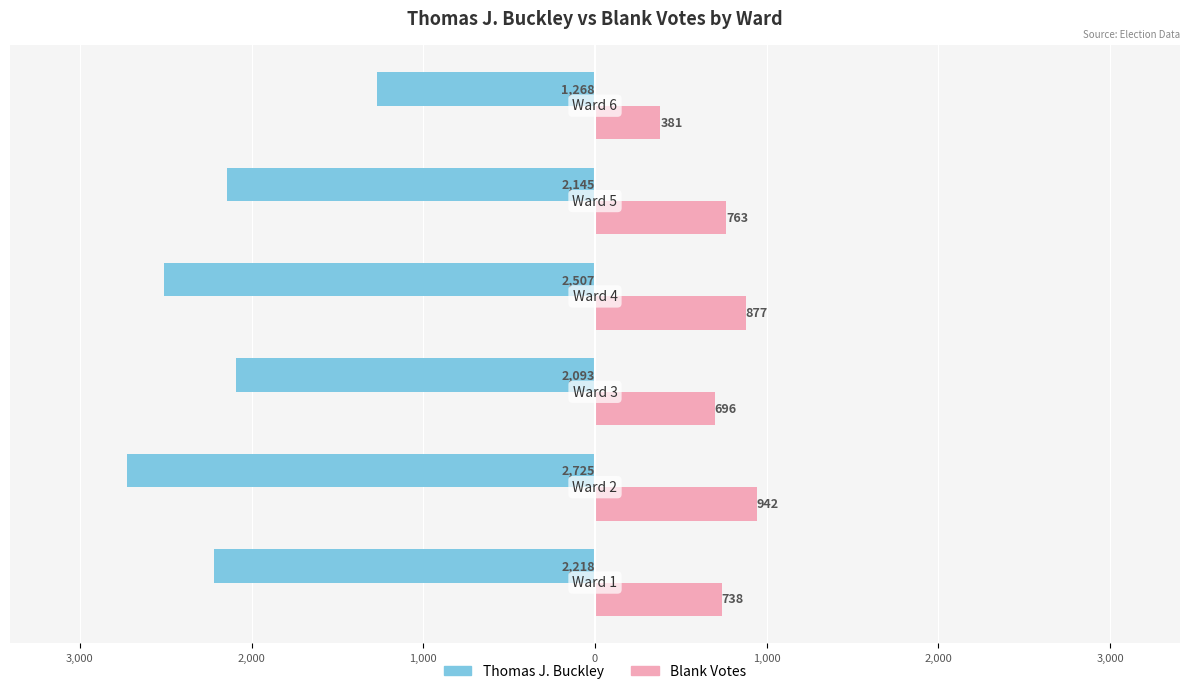

What is the sum of all Blank Votes values?

4397